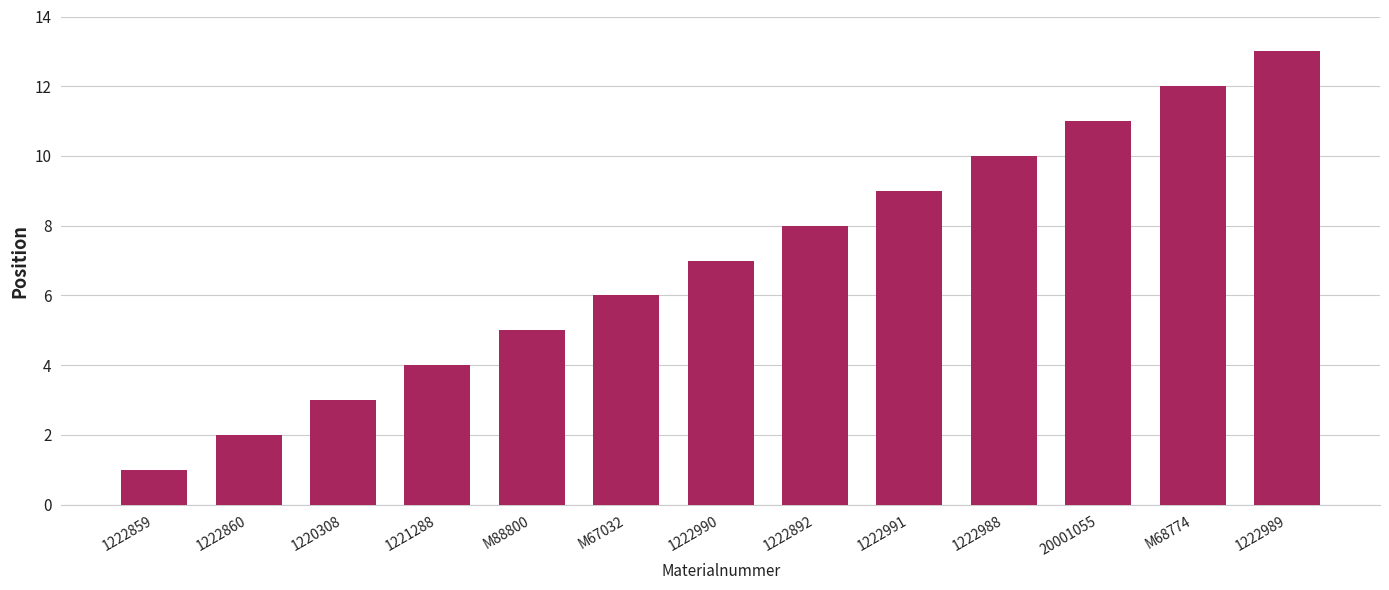

How many data points does each series have?

13